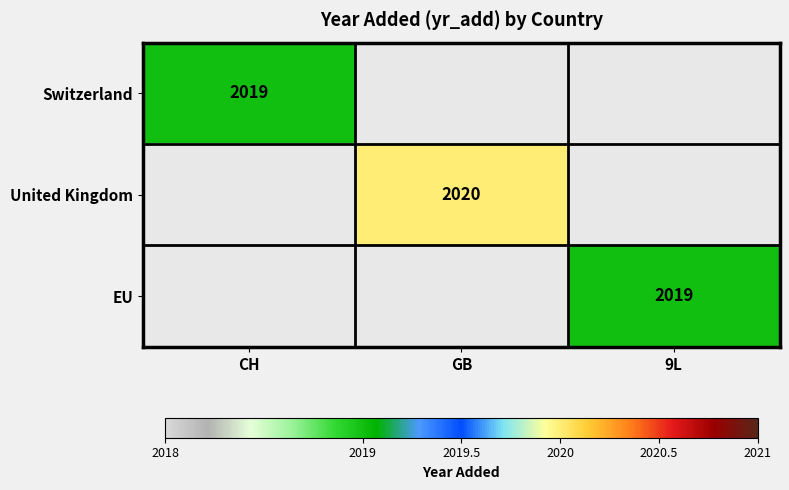

True or false: United Kingdom has a value of 2020 at GB.

True